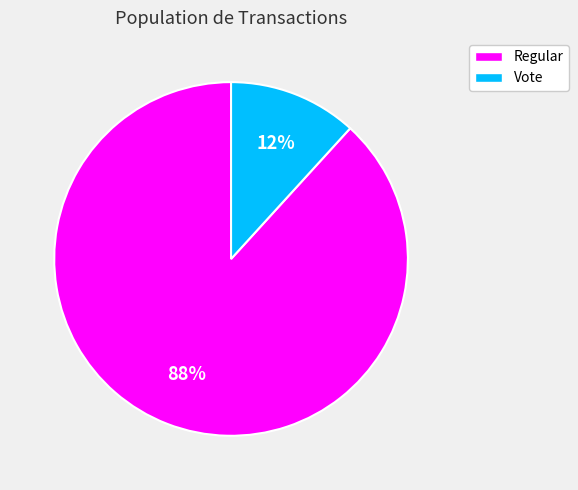

To the nearest percent, what is the average slice percentage?

50%